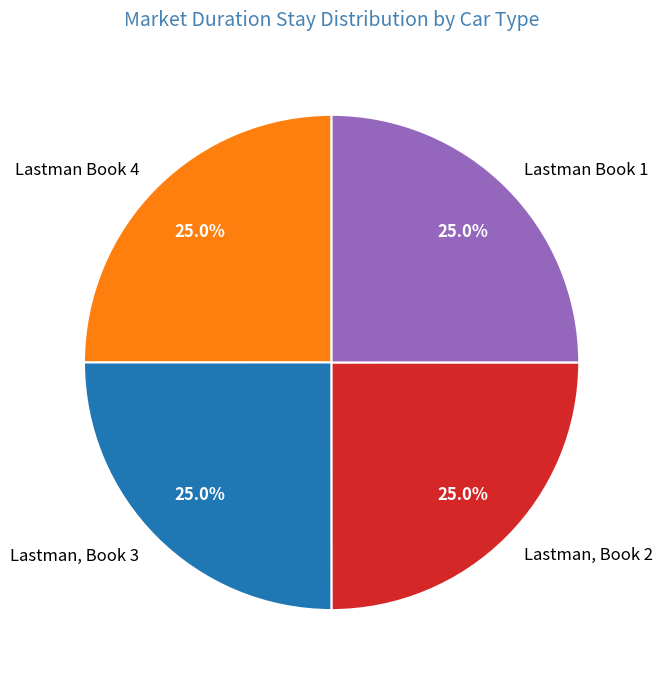

What is the ratio of the value at Lastman Book 1 to the value at Lastman, Book 3?

1.0